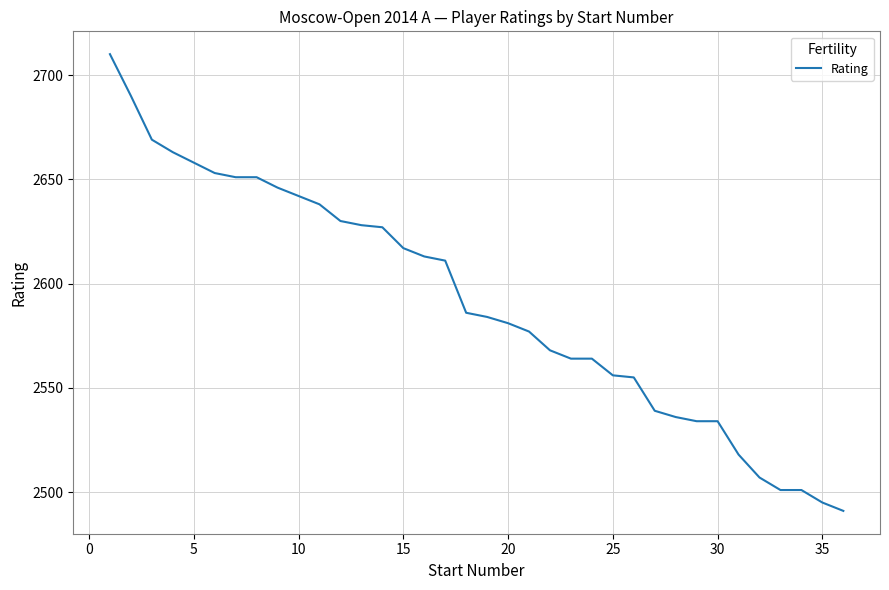

What is the smallest value displayed?

2491